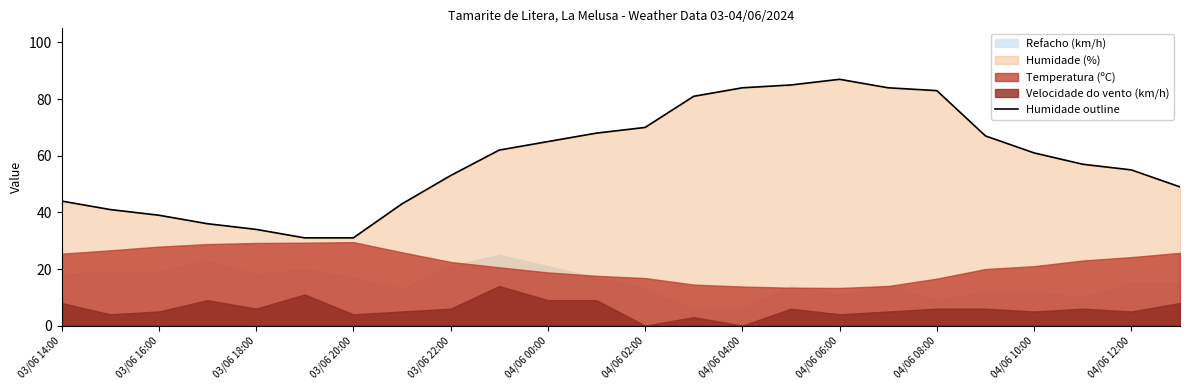

How many lines are shown in the chart?

1